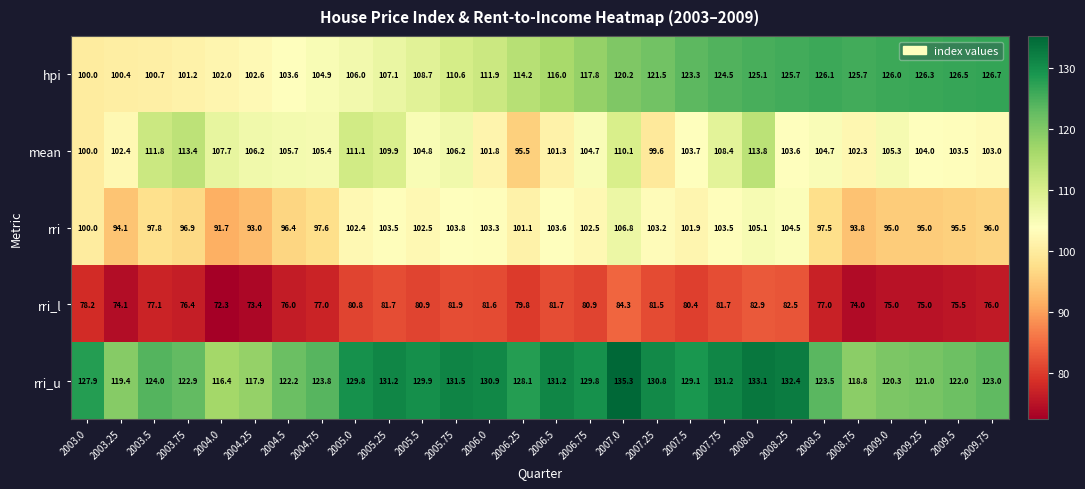

What is the average value of the mean series?

105.4